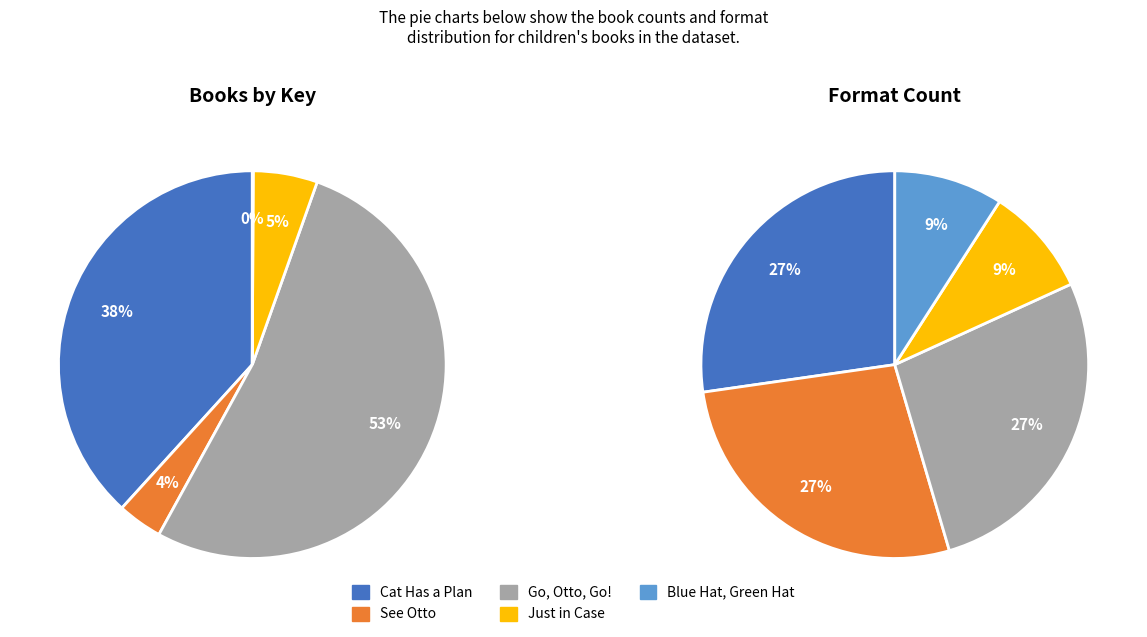

True or false: See Otto accounts for 9% of the total.

False